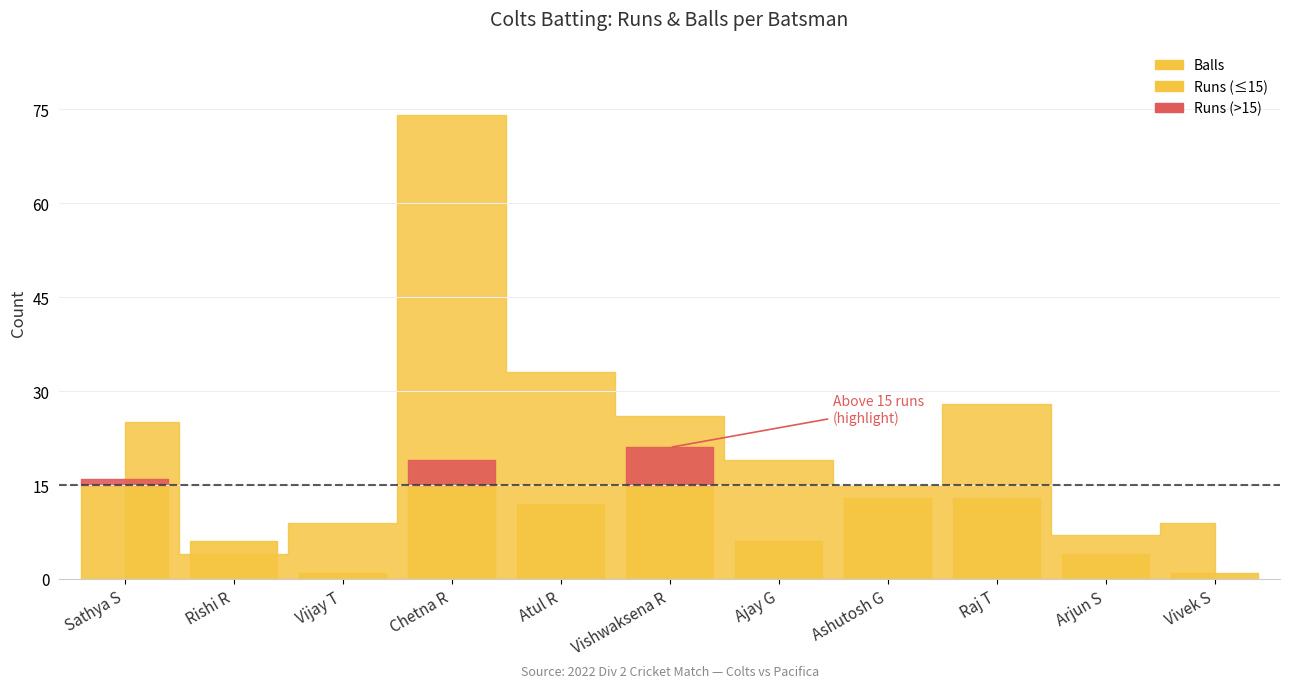

In Runs, how many points are higher than both neighbors (excluding endpoints)?

2